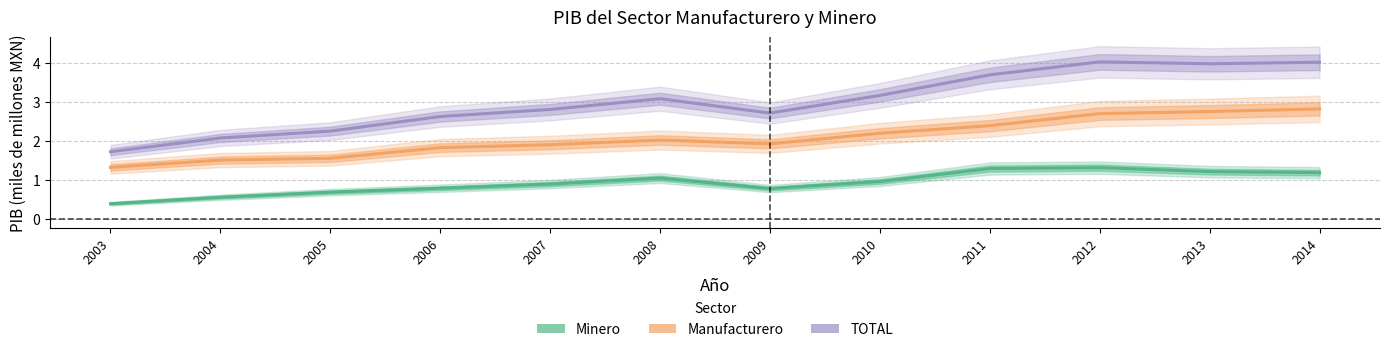

What is the sum of the TOTAL values at 2005 and 2003?

4.0